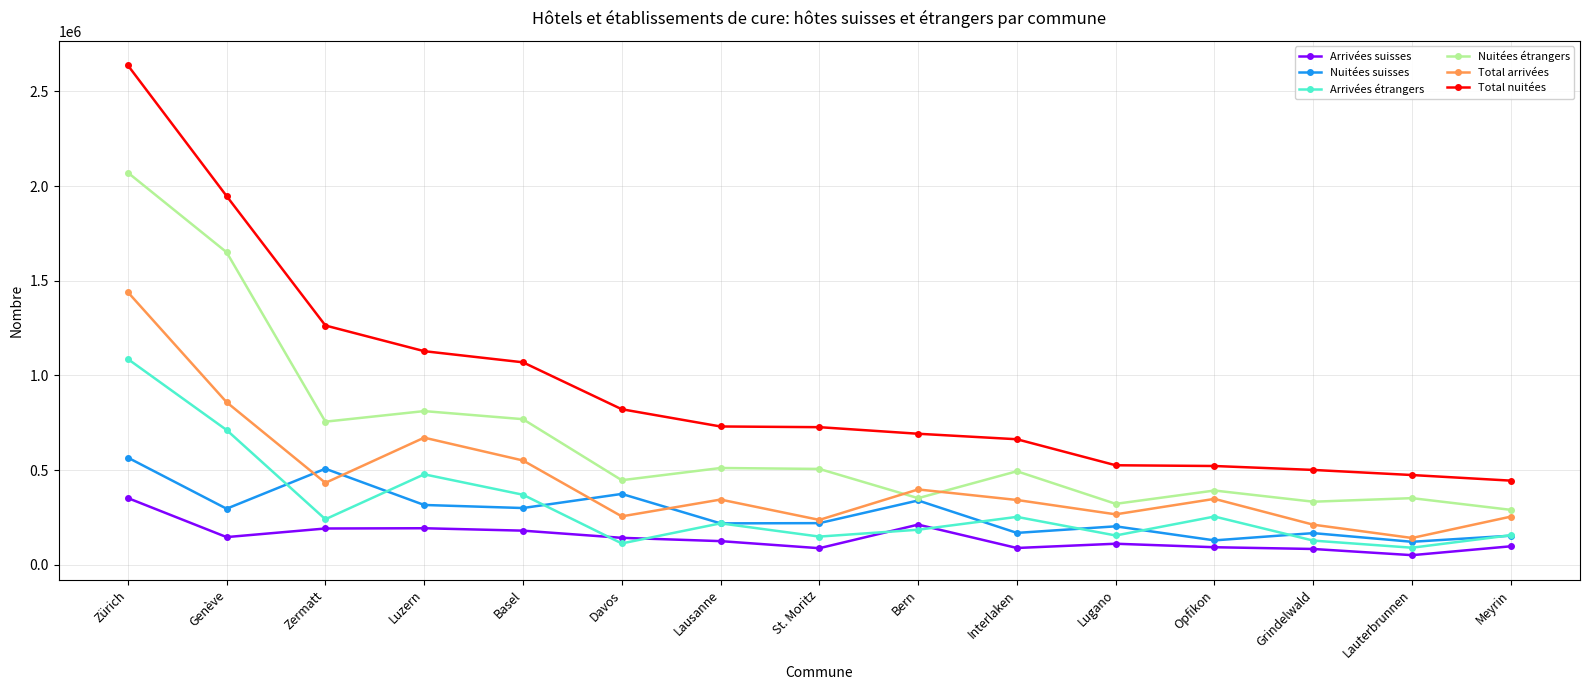

What is the difference between the highest and lowest values at Genève?

1800398